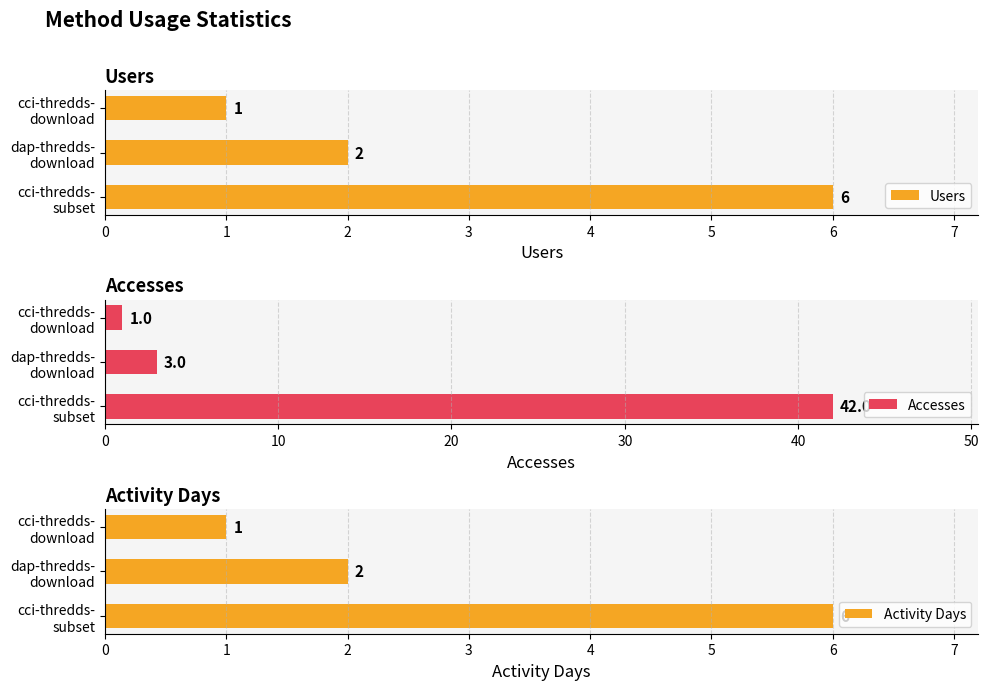

What is the maximum value for Users?

6